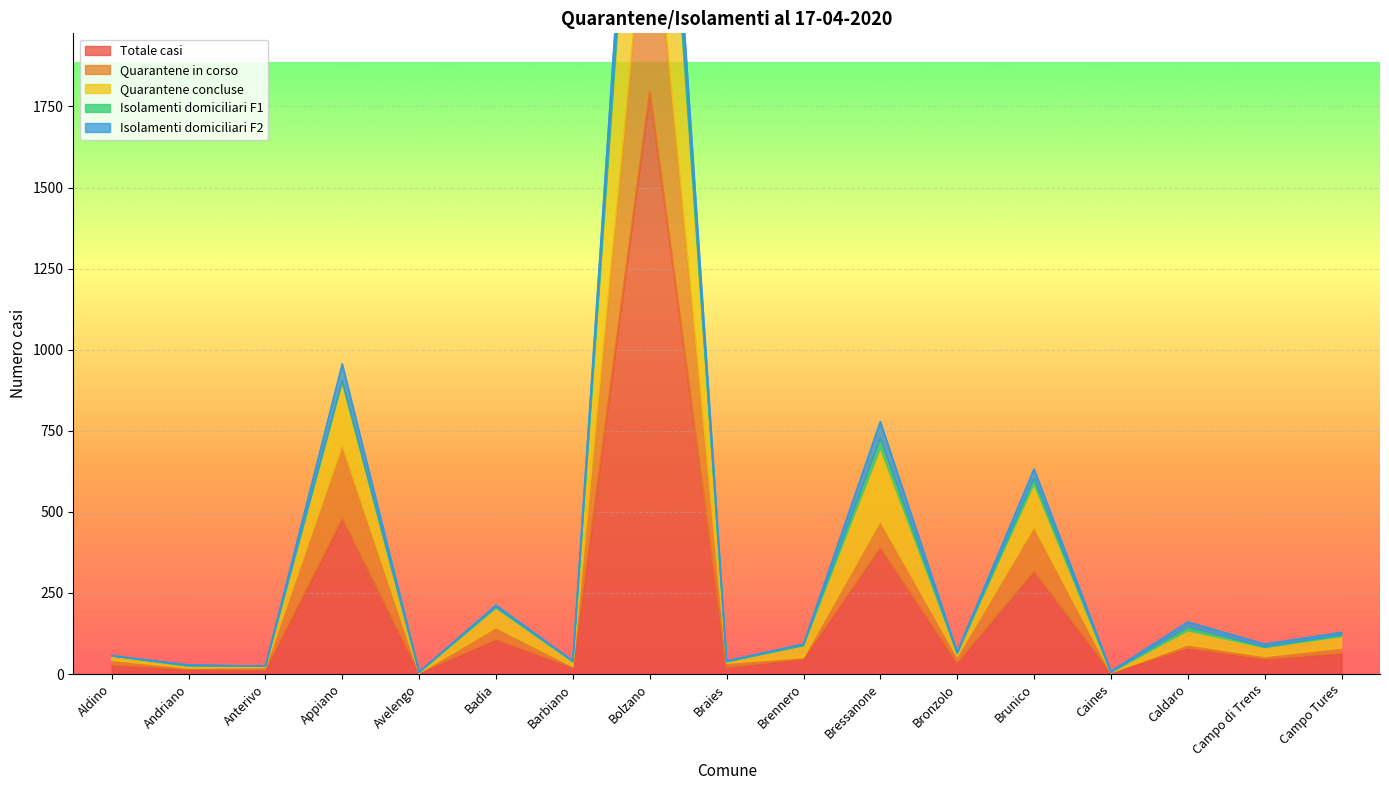

How many values in the Isolamenti domiciliari F2 series exceed 83?

8